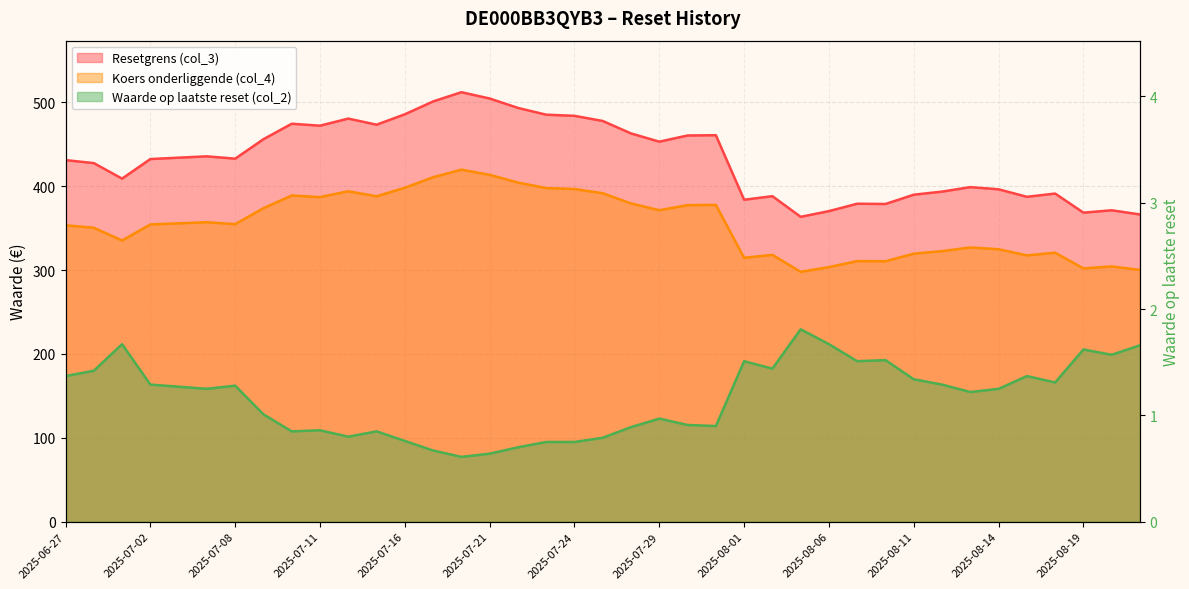

At how many categories does at least one series exceed 338?

39